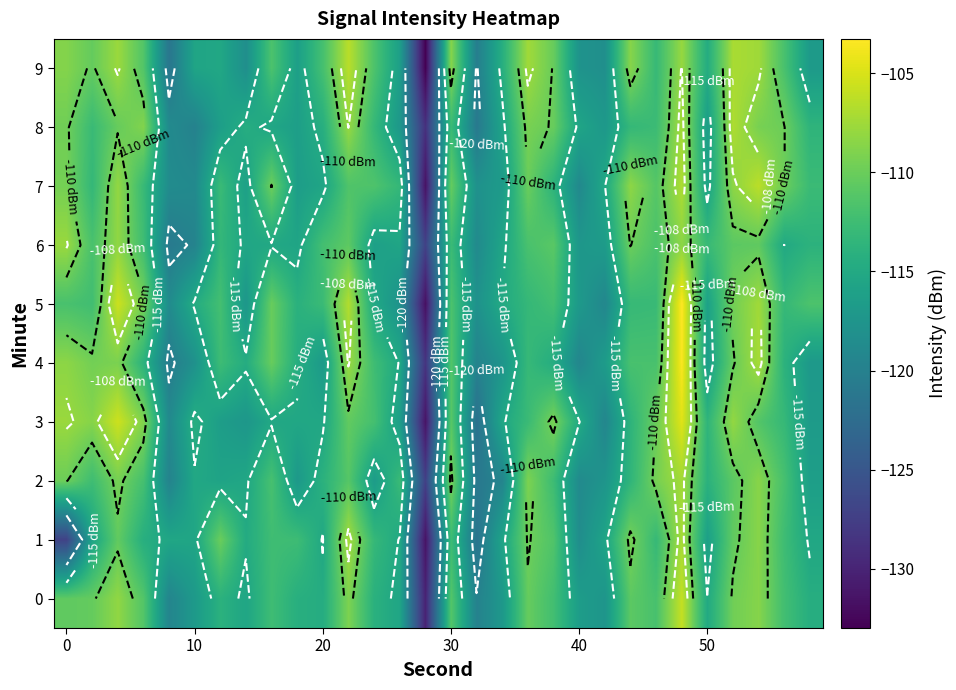

How many categories are shown in the chart?

30